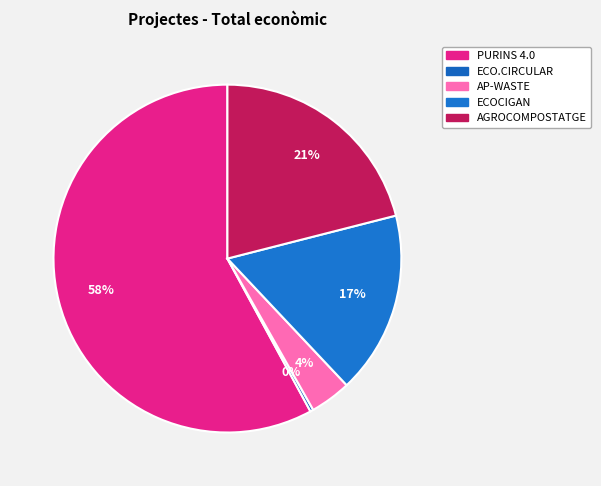

What is the change in value from AP-WASTE to AGROCOMPOSTATGE?

+2521822